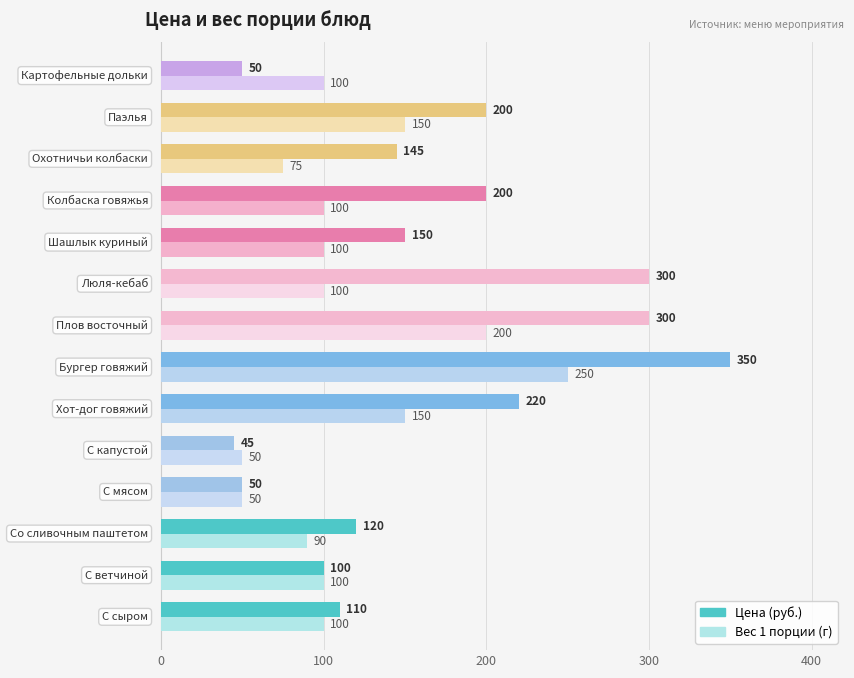

What is the smallest value displayed?

45